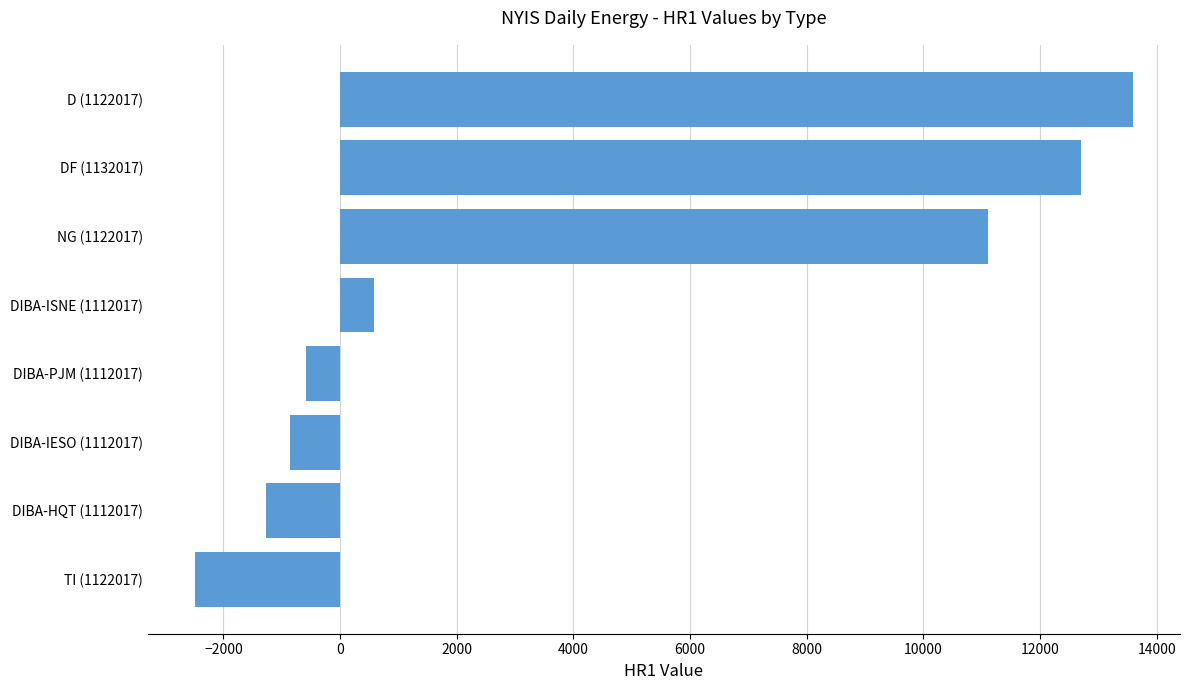

At which label is the value closest to 5551?

DIBA-ISNE (1112017)